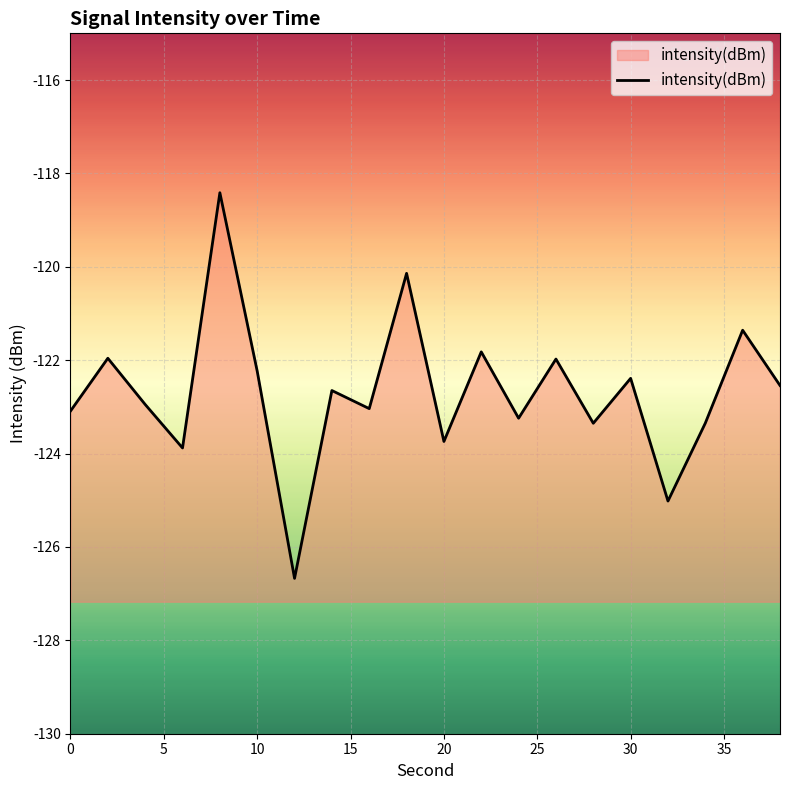

What is the greatest value displayed?

-118.4